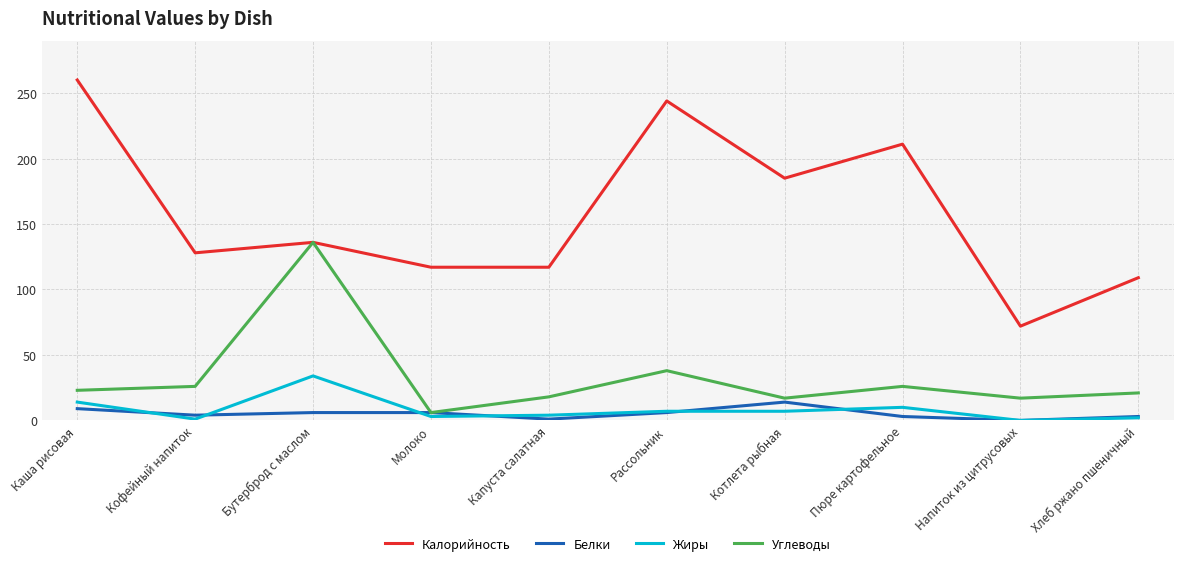

True or false: Калорийность and Белки cross at least once.

False